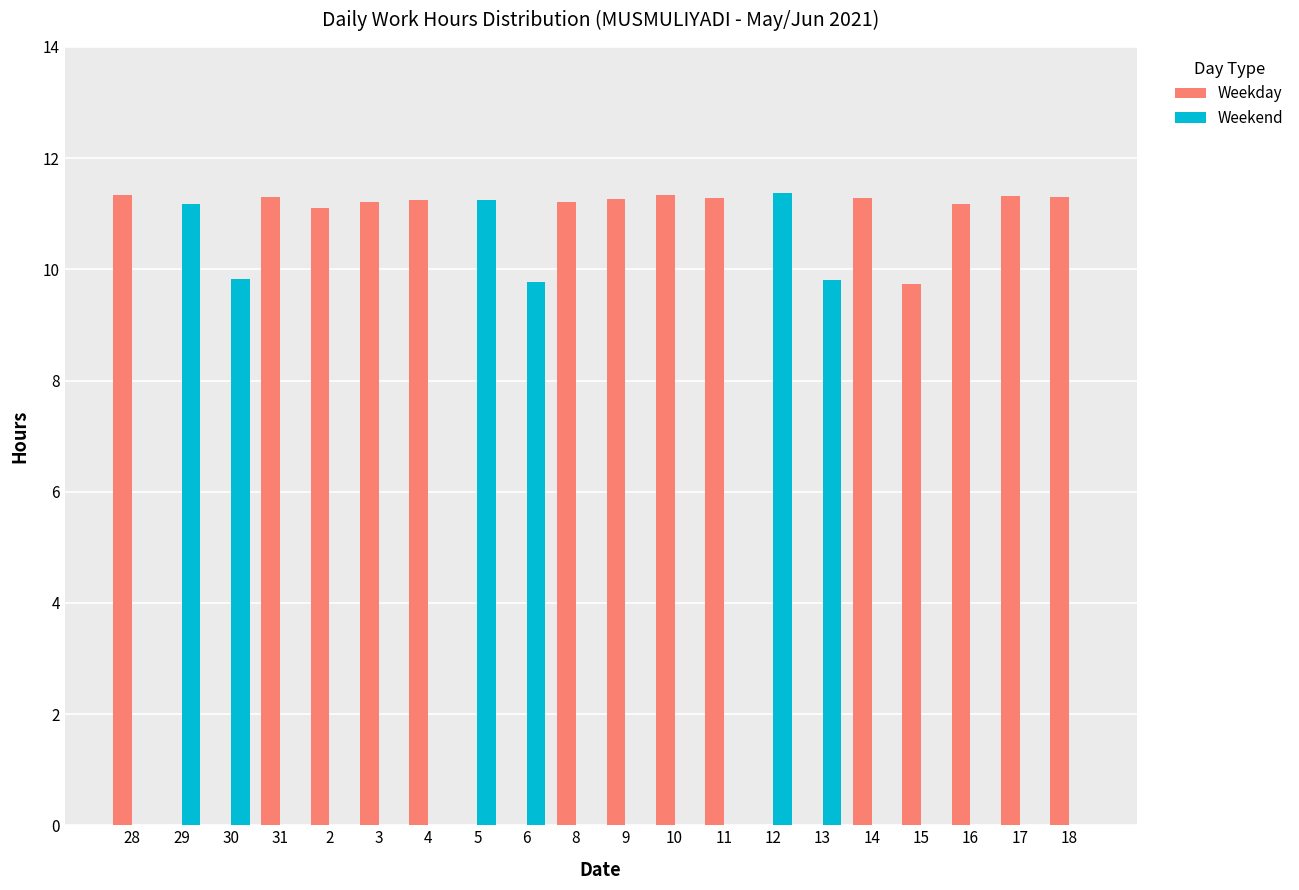

True or false: Weekday has a value of 7.0 at 5.

False